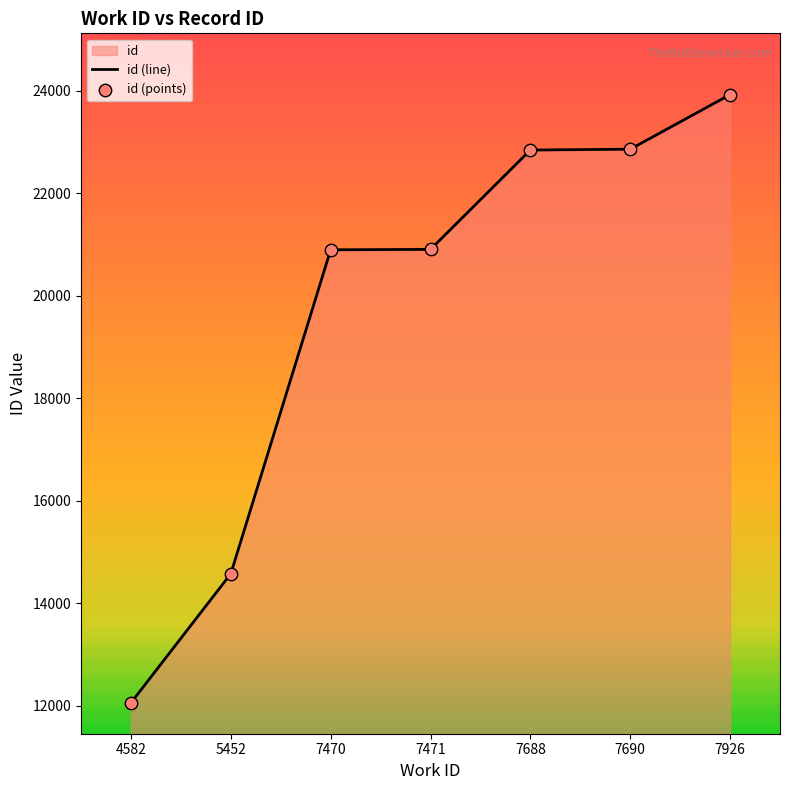

Which series has the largest total across all categories?

id (line)